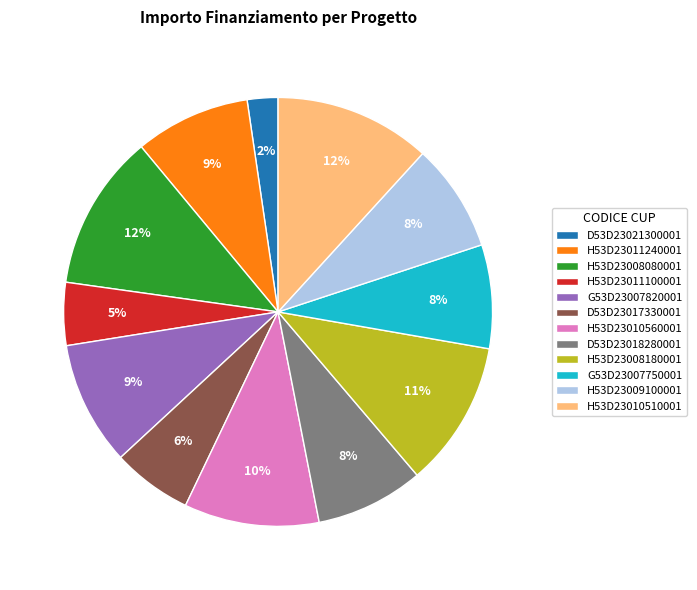

Combined, do H53D23011100001 and D53D23018280001 account for over 50%?

No